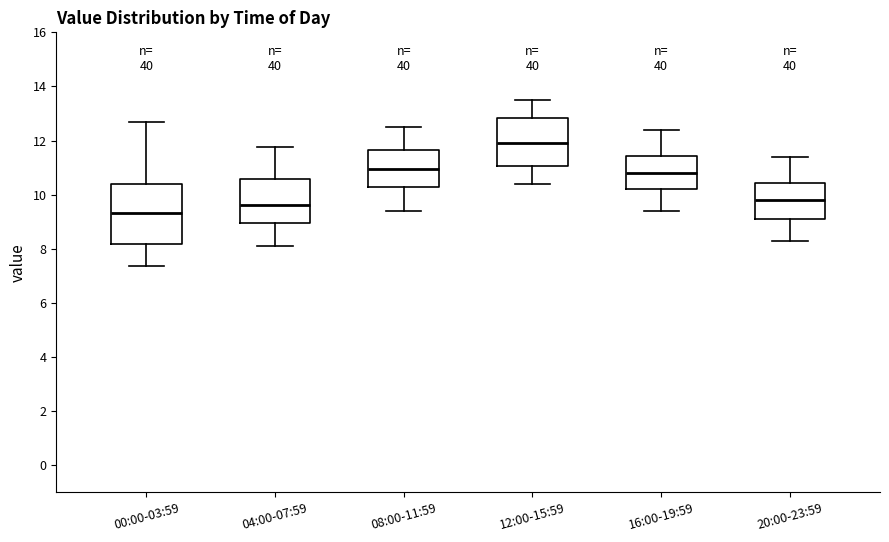

Reading left to right, read every box against the y-axis: the position of its median line, the range the box covers, and the ends of its whiskers. The values are not printed on the chart, so give them approximately, as read against the axis.

00:00-03:59: median 9.4, box 8.2 to 10.4, whiskers 7.4 to 12.8
04:00-07:59: median 9.6, box 9.0 to 10.6, whiskers 8.2 to 11.8
08:00-11:59: median 11.0, box 10.2 to 11.6, whiskers 9.4 to 12.6
12:00-15:59: median 12.0, box 11.0 to 12.8, whiskers 10.4 to 13.6
16:00-19:59: median 10.8, box 10.2 to 11.4, whiskers 9.4 to 12.4
20:00-23:59: median 9.8, box 9.2 to 10.4, whiskers 8.4 to 11.4